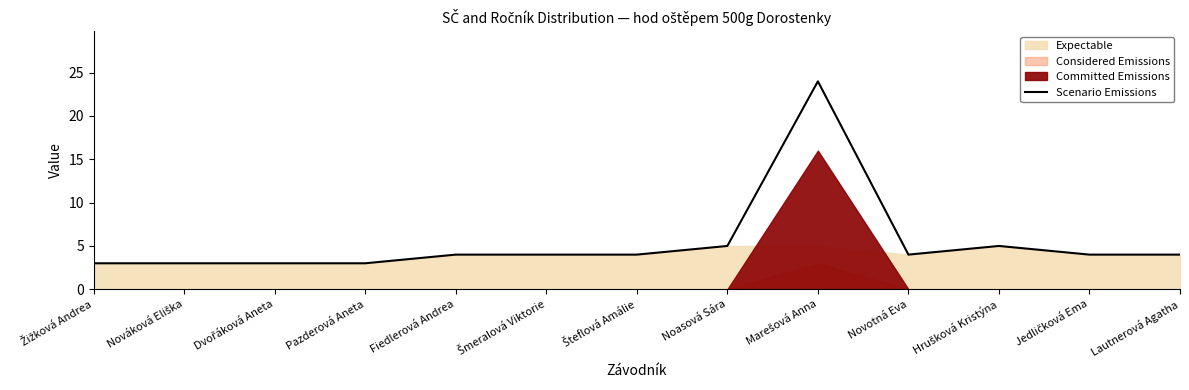

Where is the first local minimum?

Novotná Eva